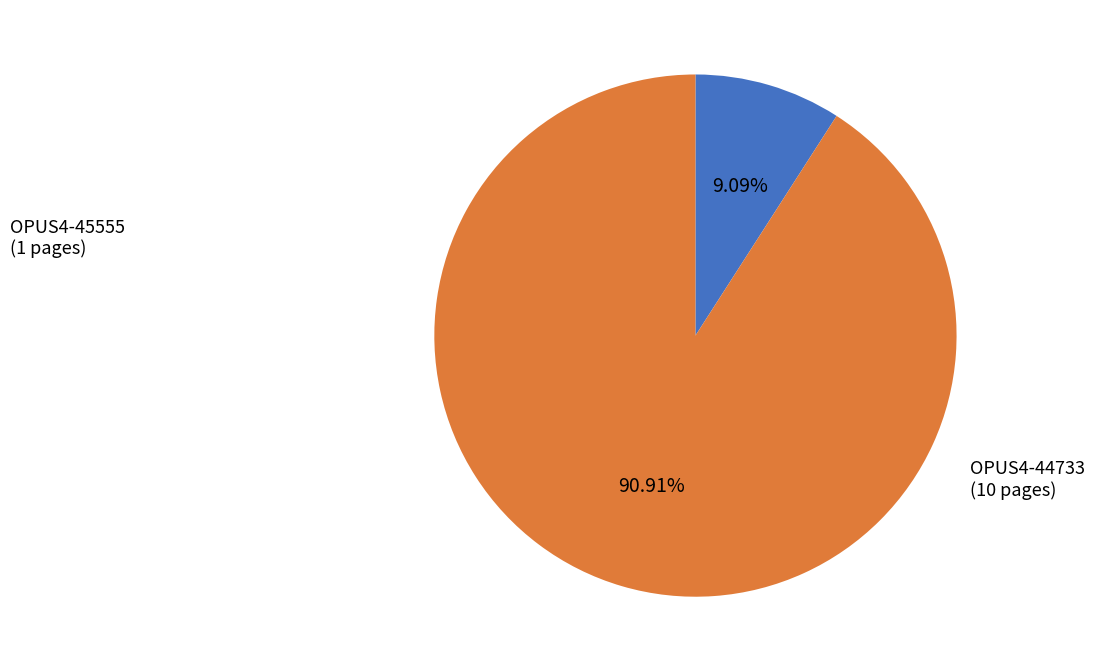

How many segments does this pie chart have?

2